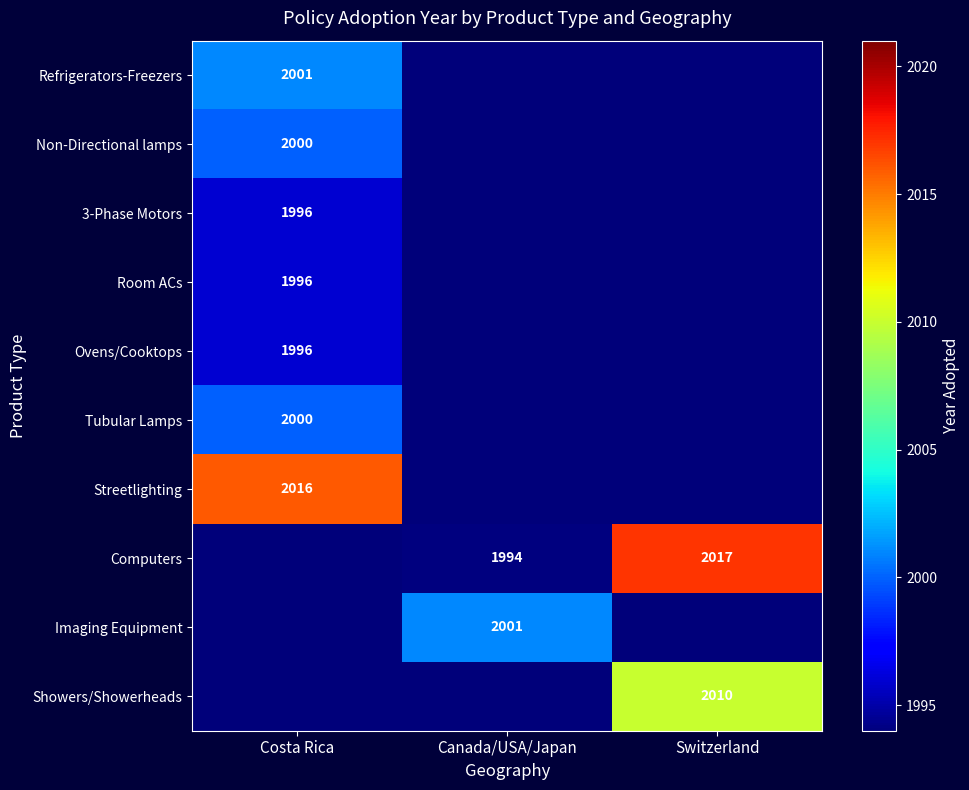

The value of Refrigerators-Freezers at Costa Rica is 560. True or false?

False